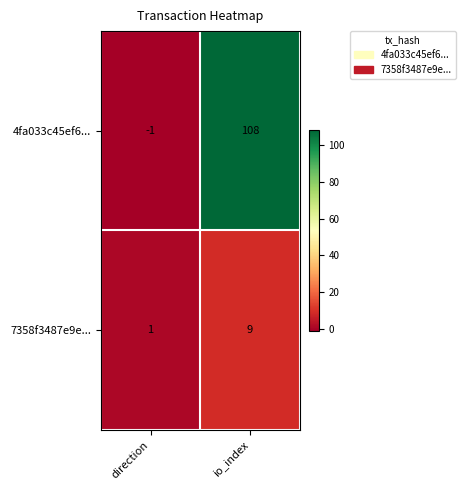

What is the sum of the 4fa033c45ef6... values at io_index and direction?

107